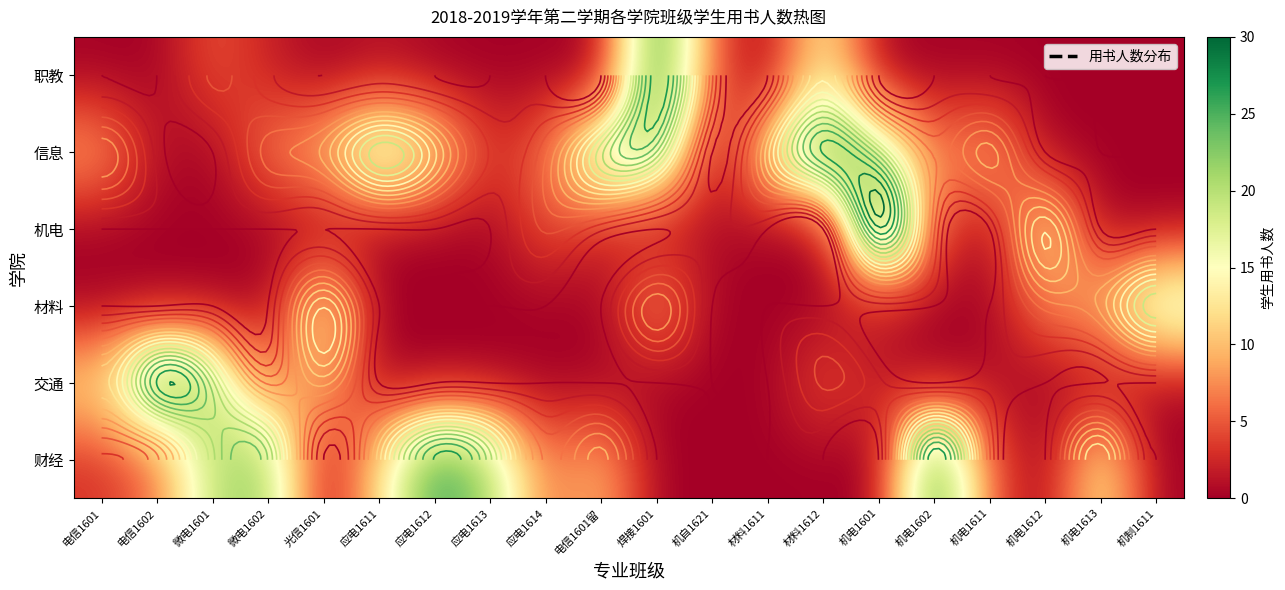

Count the number of data series in this chart.

6